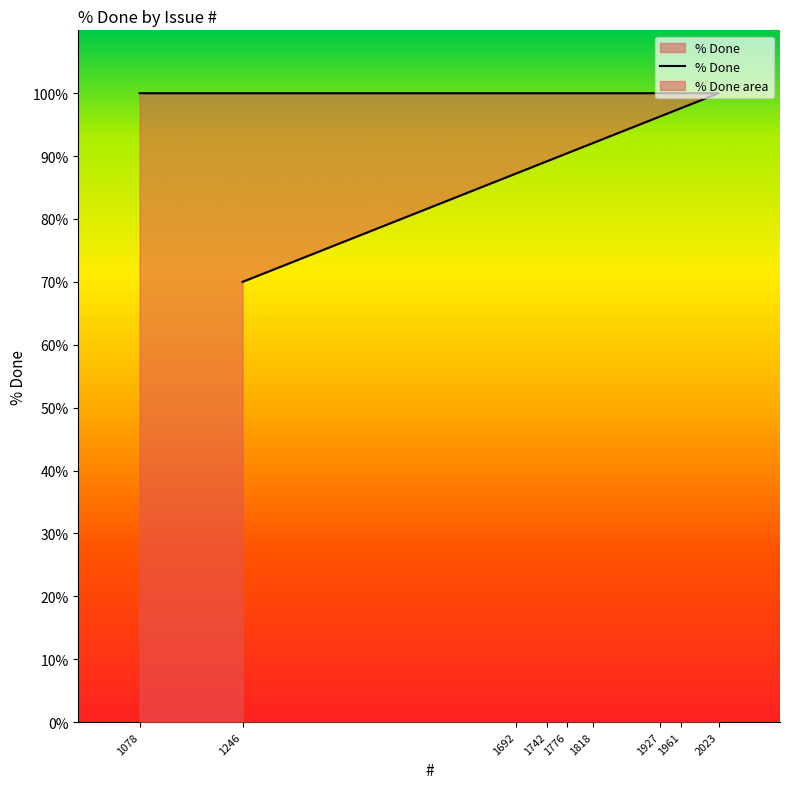

How many lines are shown in the chart?

1